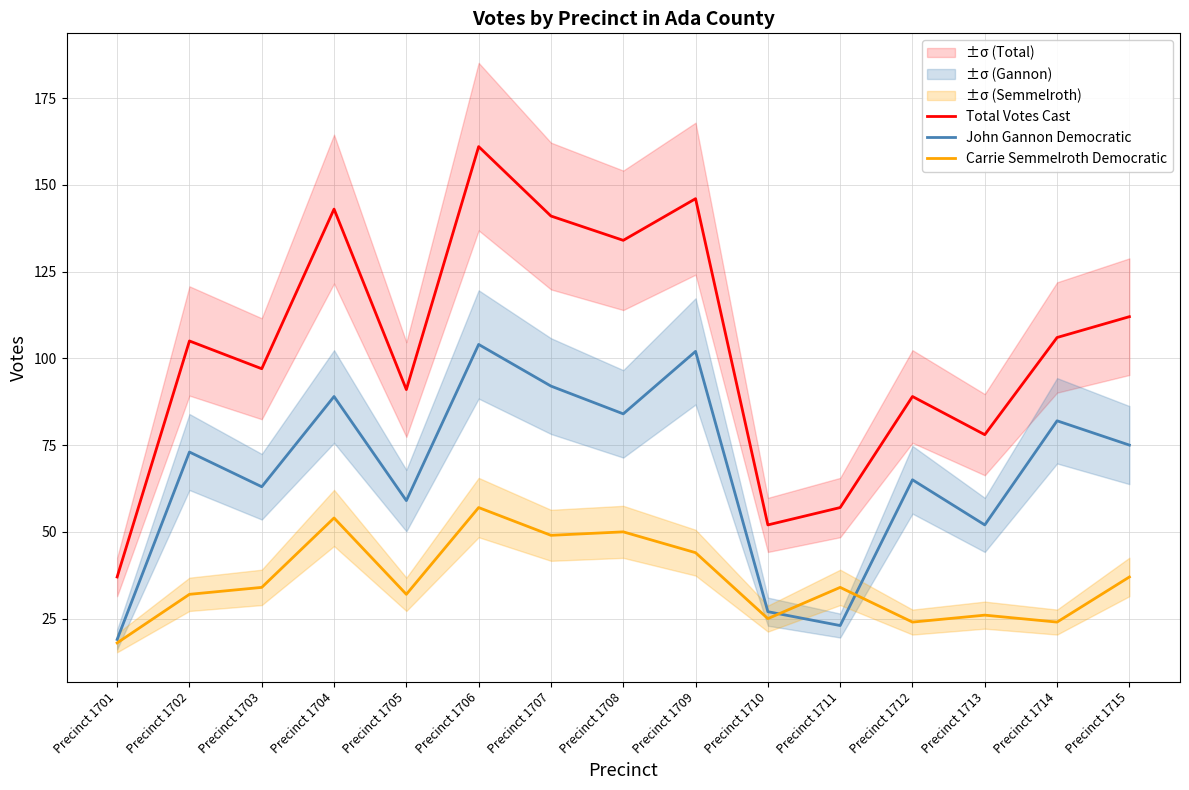

True or false: John Gannon Democratic has a value of 103 at Precinct 1705.

False